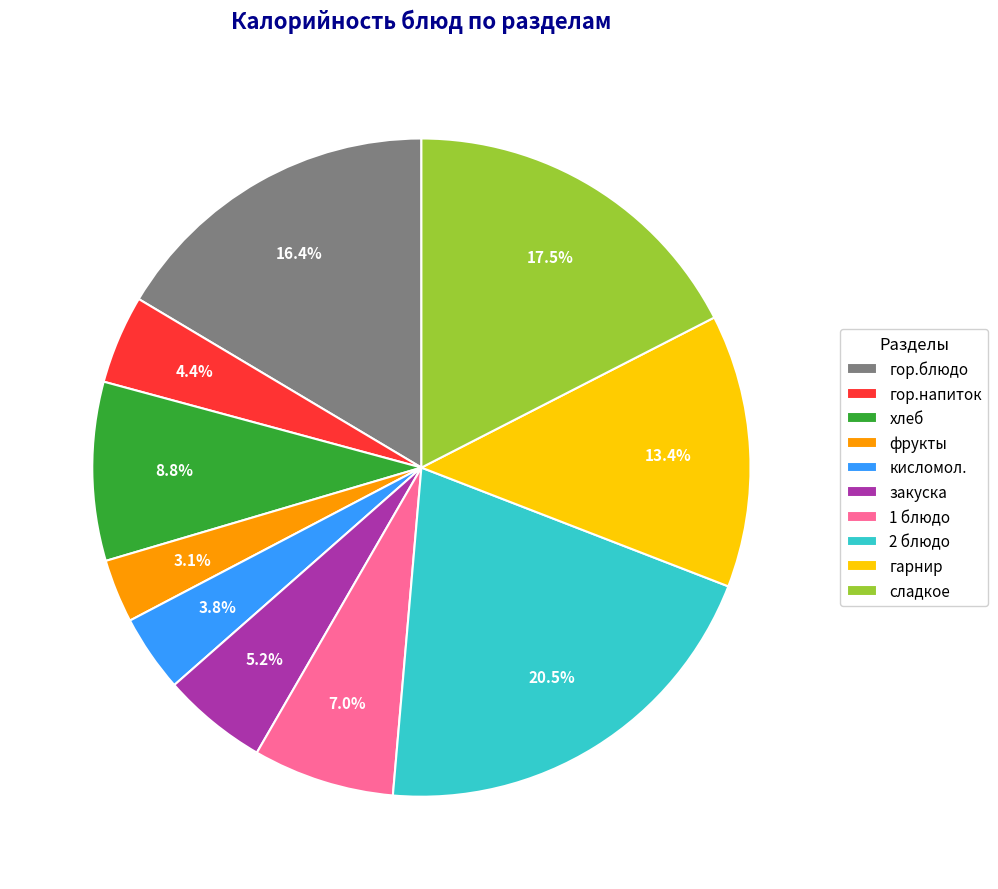

How many slices are in this pie chart?

10